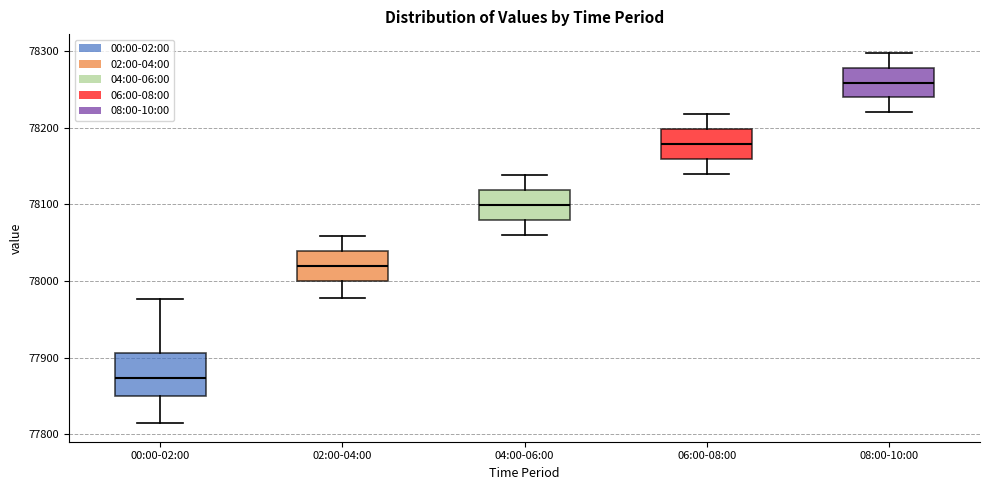

Which box's median line is the highest?

08:00-10:00